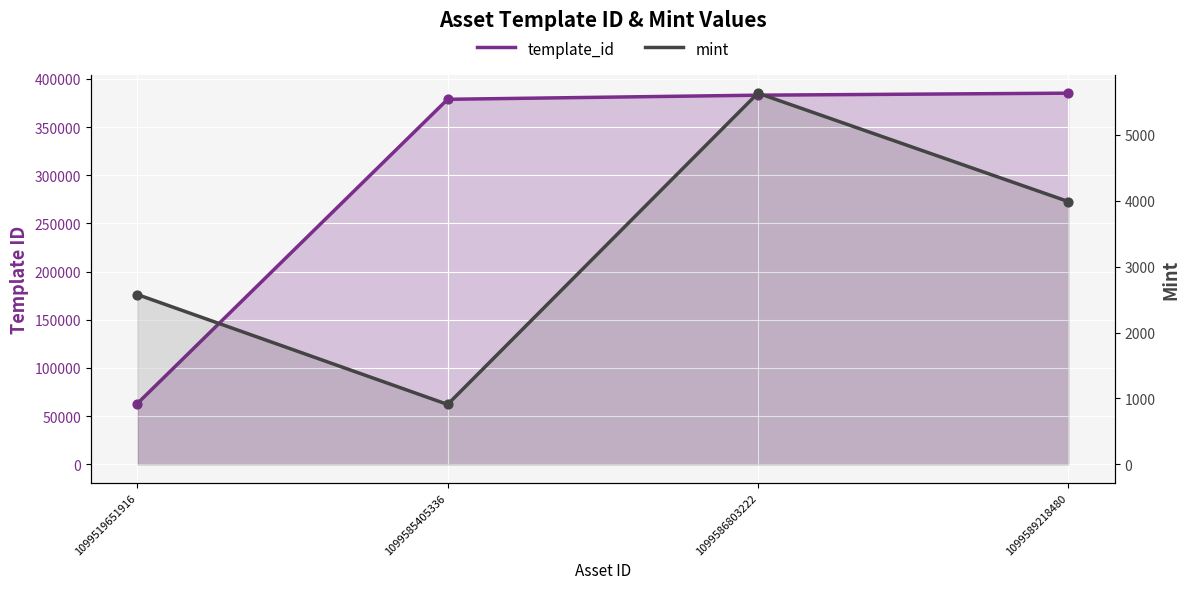

What is the total value across all series at 1099585405336?

379705